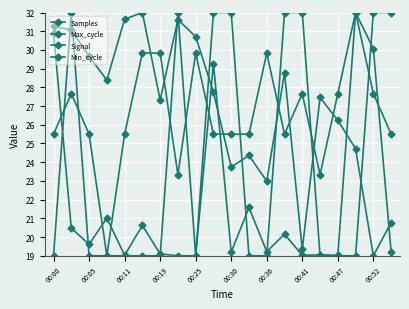

What is the average value of the Signal series?

26.6